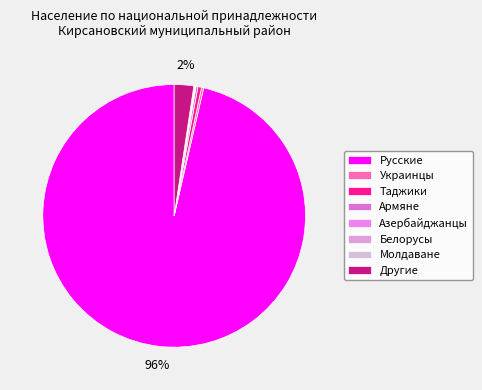

What percentage is the Другие slice, to the nearest percent?

2%